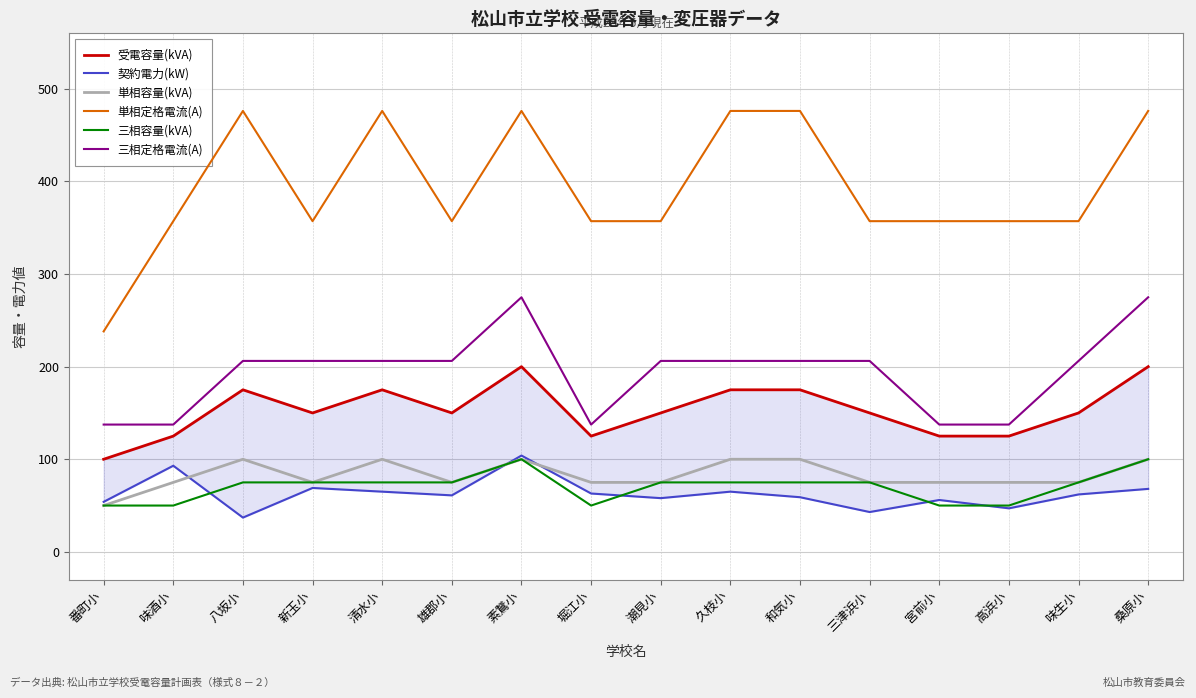

Where is the first local minimum for 三相容量(kVA)?

堀江小